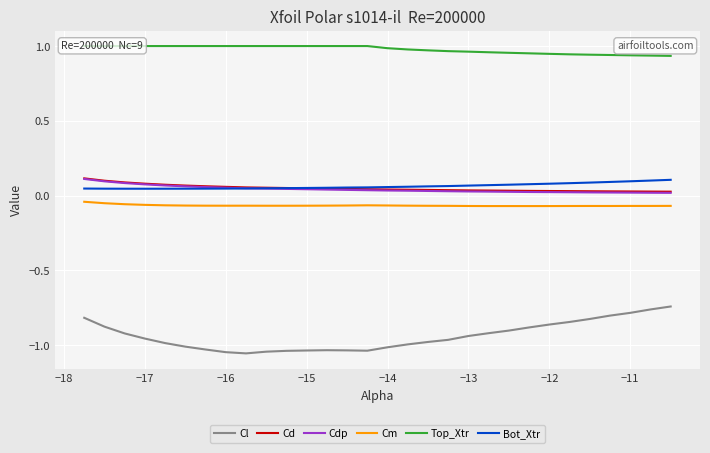

Rank the series by their maximum value, from lowest to highest.

Cl, Cm, Bot_Xtr, Cdp, Cd, Top_Xtr